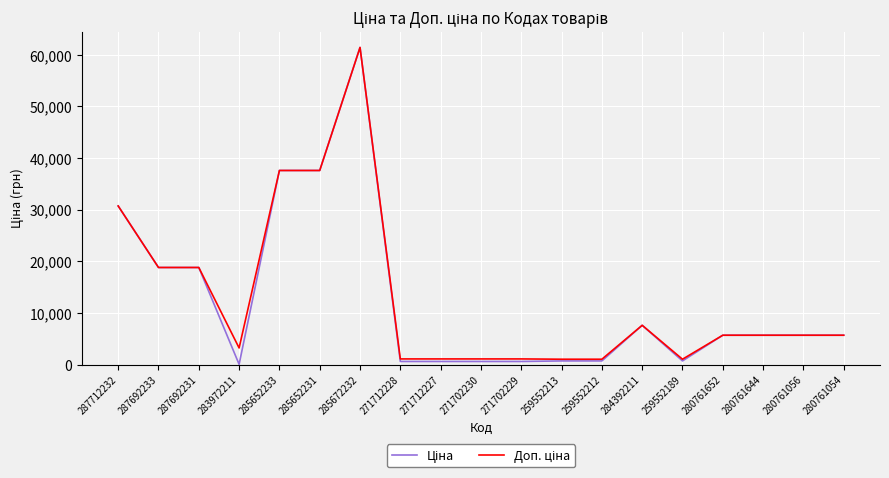

What is the greatest value displayed?

61434.3